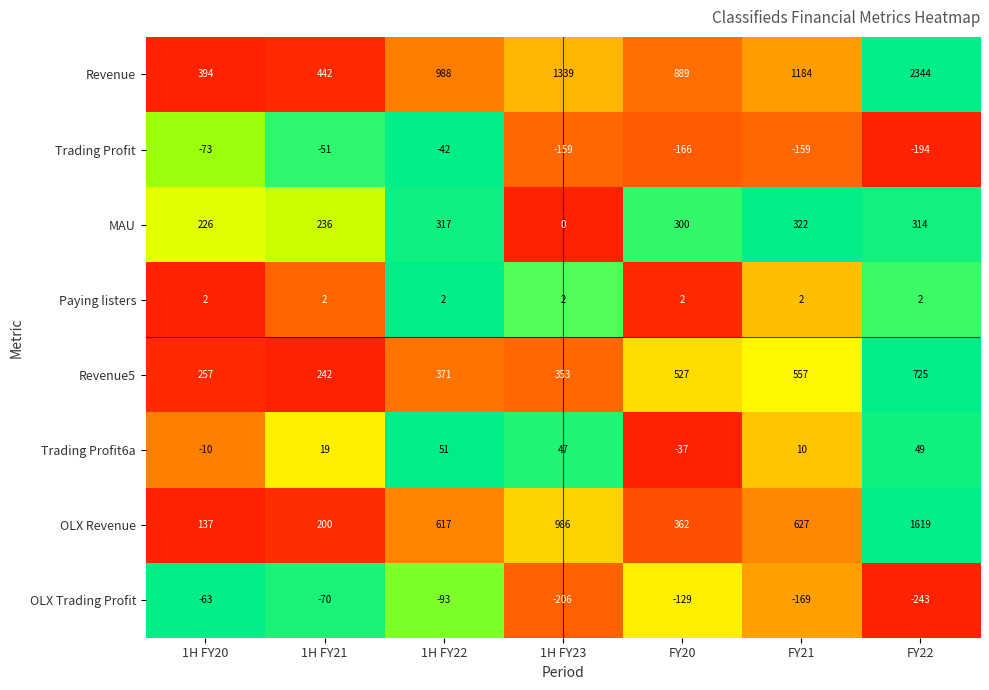

Where is Revenue5 nearest to the value 483?

FY20